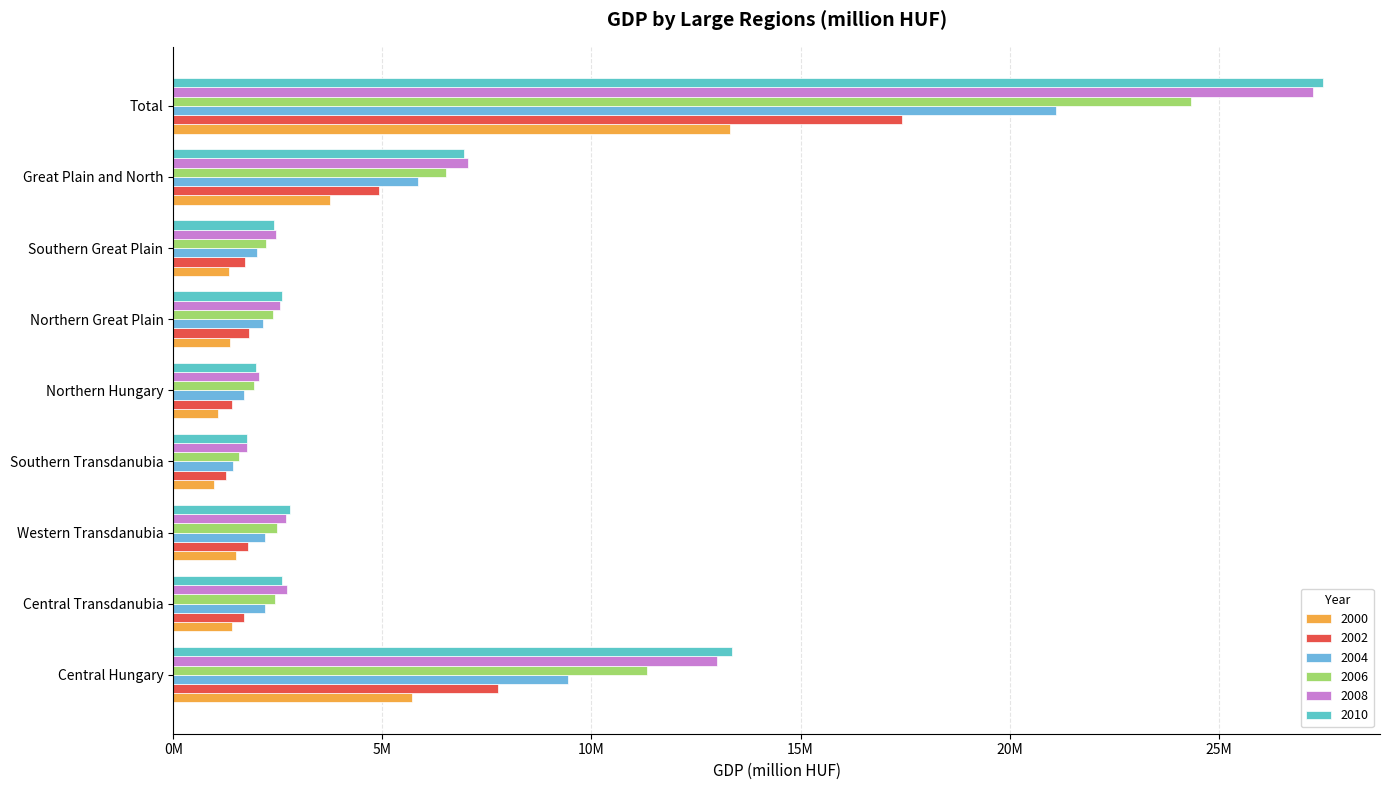

Where does the 2000 series first go above 1406336?

Central Hungary